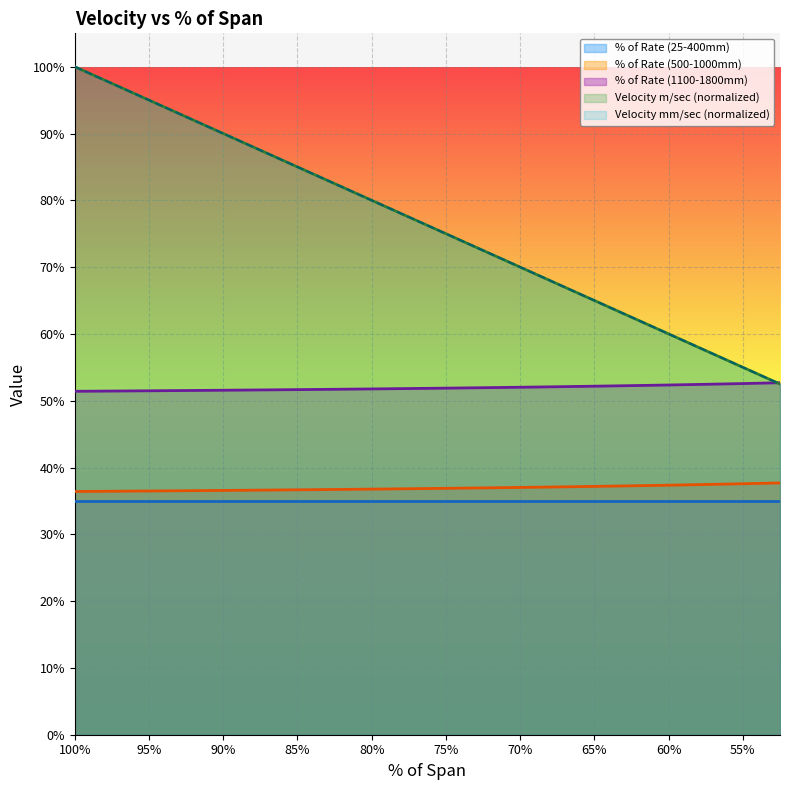

True or false: % of Rate (500-1000mm) and % of Rate (1100-1800mm) cross at least once.

False